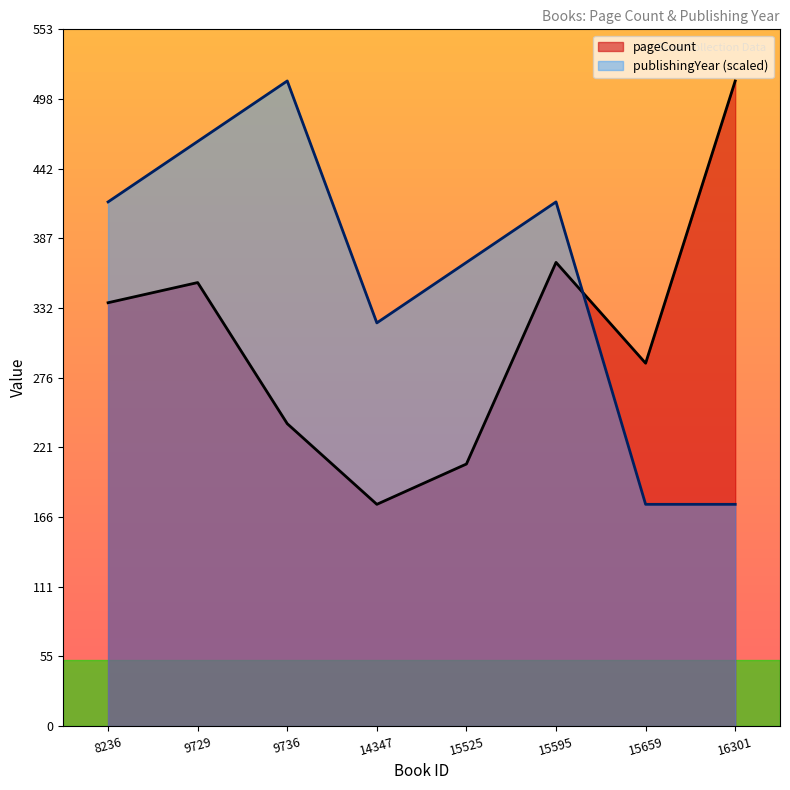

What is the value of the pageCount point at the 8th from the left?

512